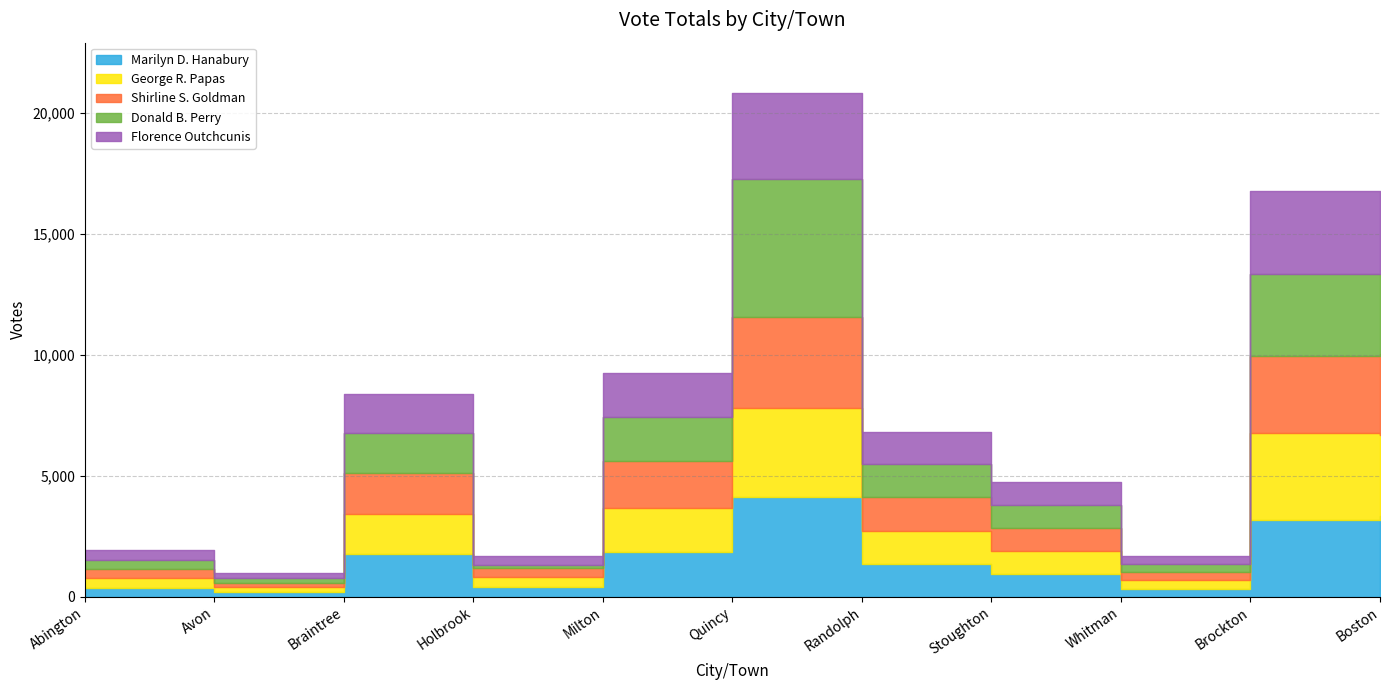

How many categories are shown in the chart?

11